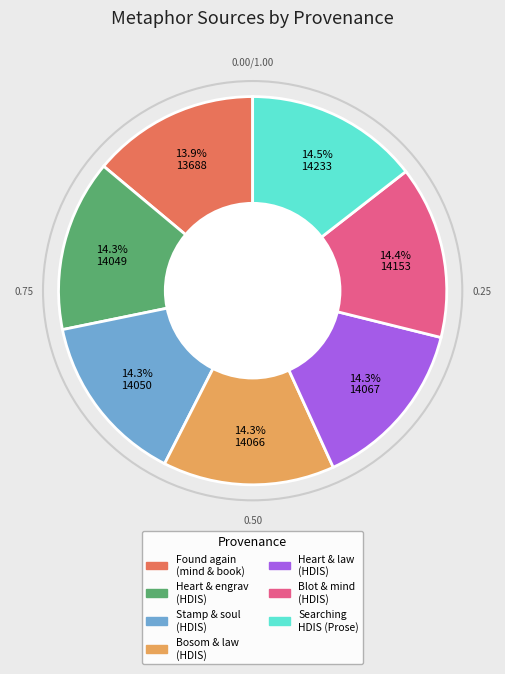

How many slices are in this pie chart?

7